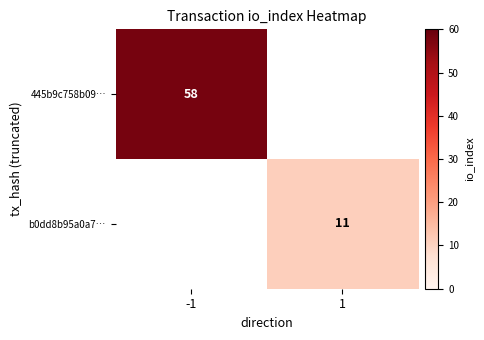

True or false: b0dd8b95a0a7… has a value of 15 at 1.

False